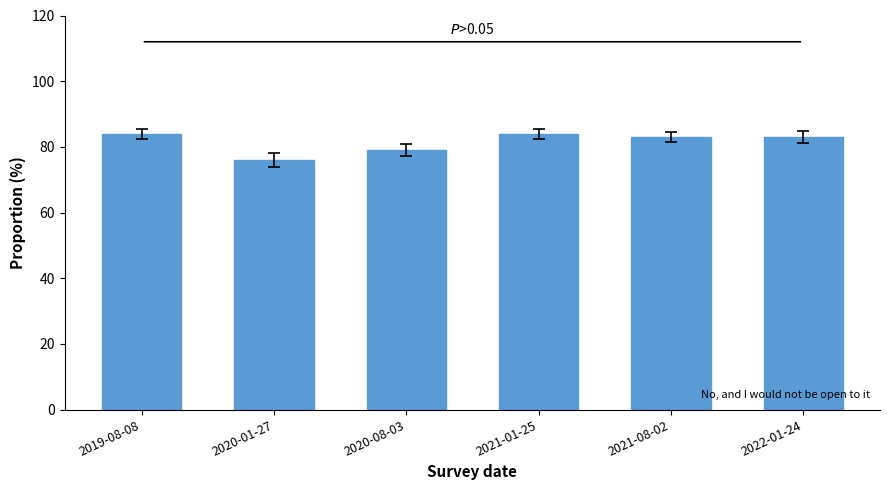

Count the number of categories in the chart.

6